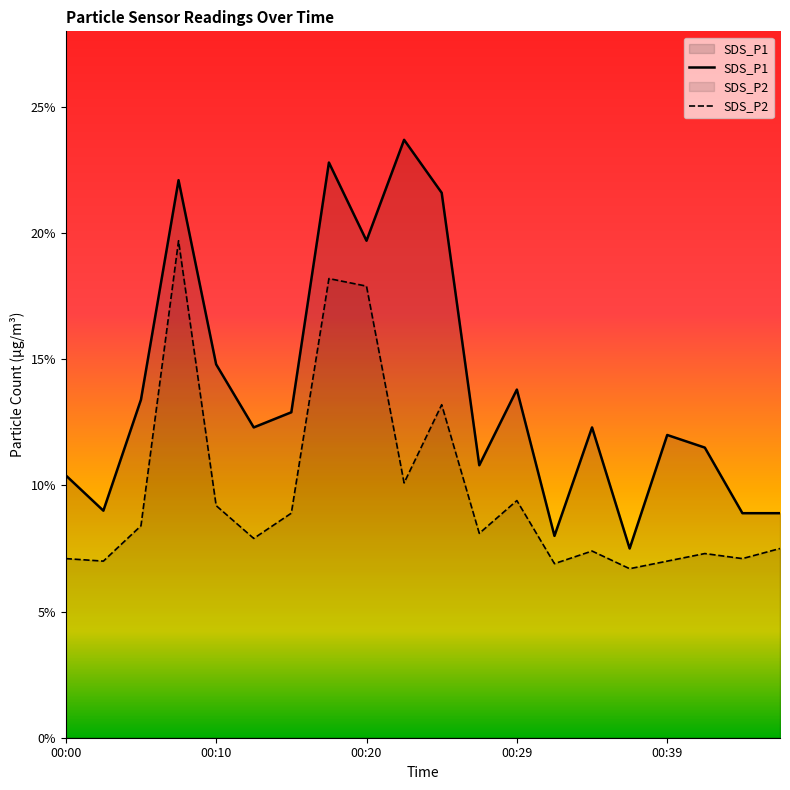

What is the total value across all series at 00:29?

23.2